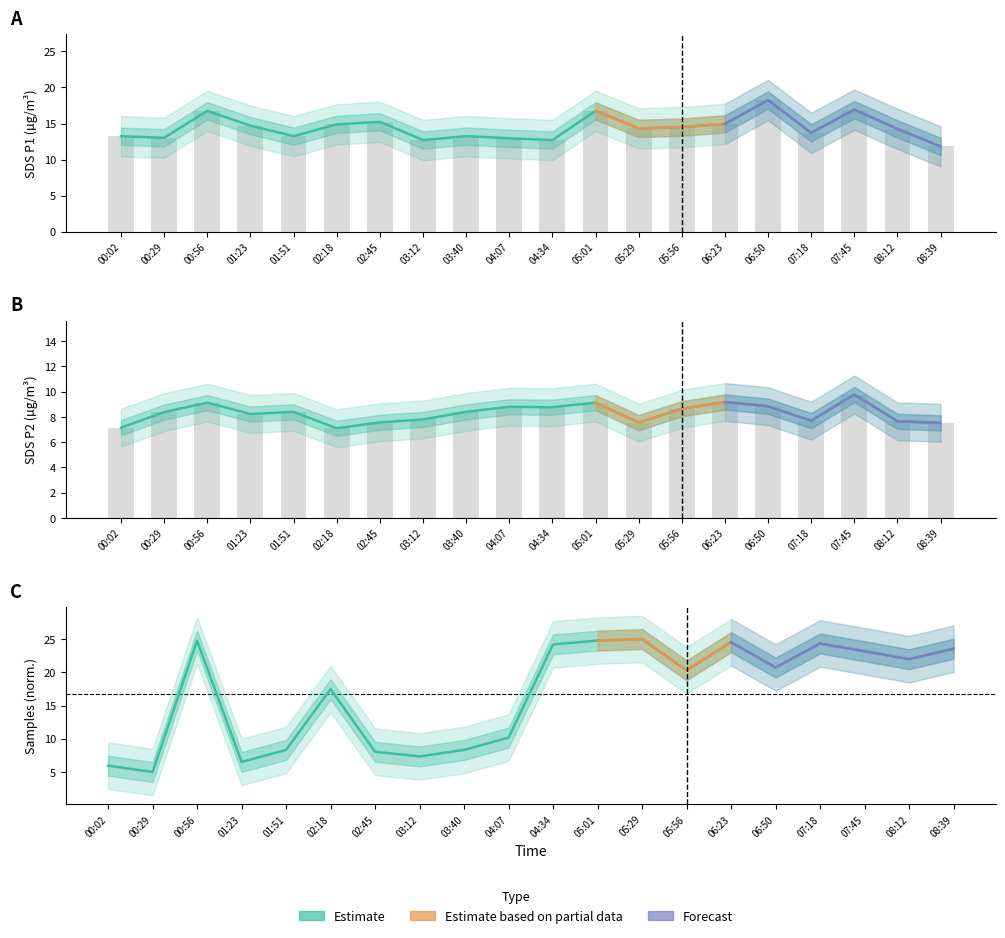

At how many categories does at least one series exceed 24?

6